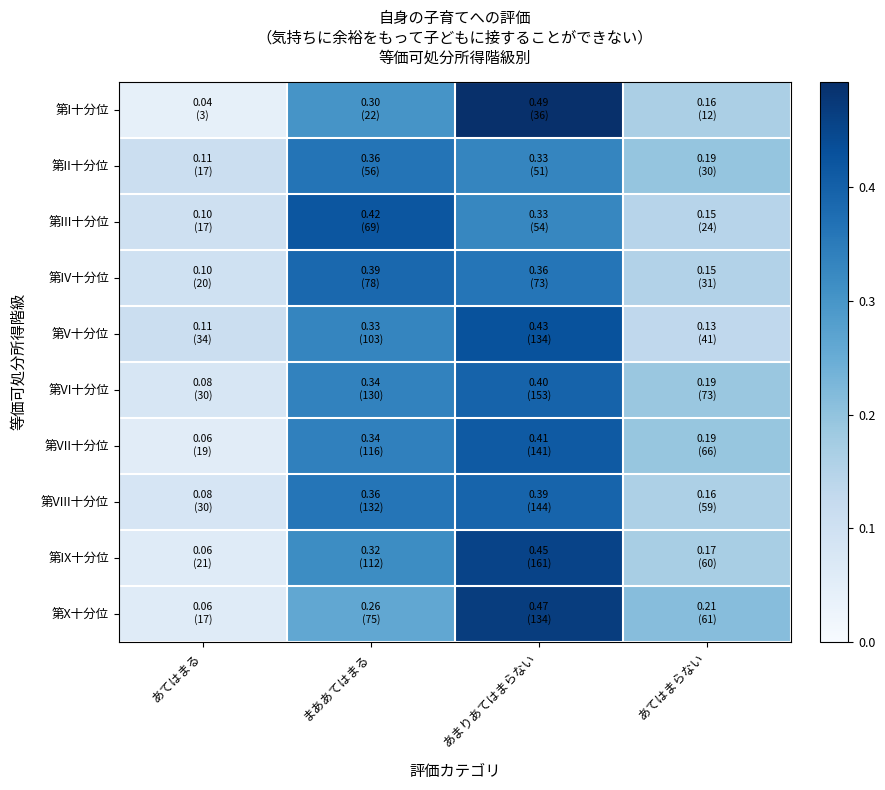

Which series changed the most between あてはまる and あまりあてはまらない?

第I十分位